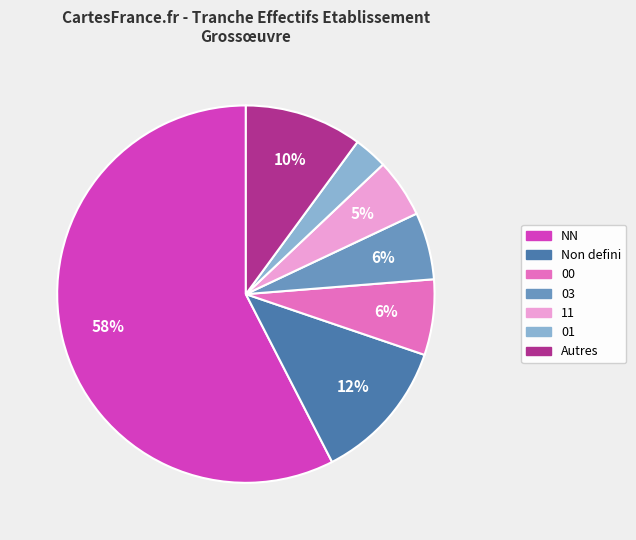

To the nearest percent, what is the average slice percentage?

14%